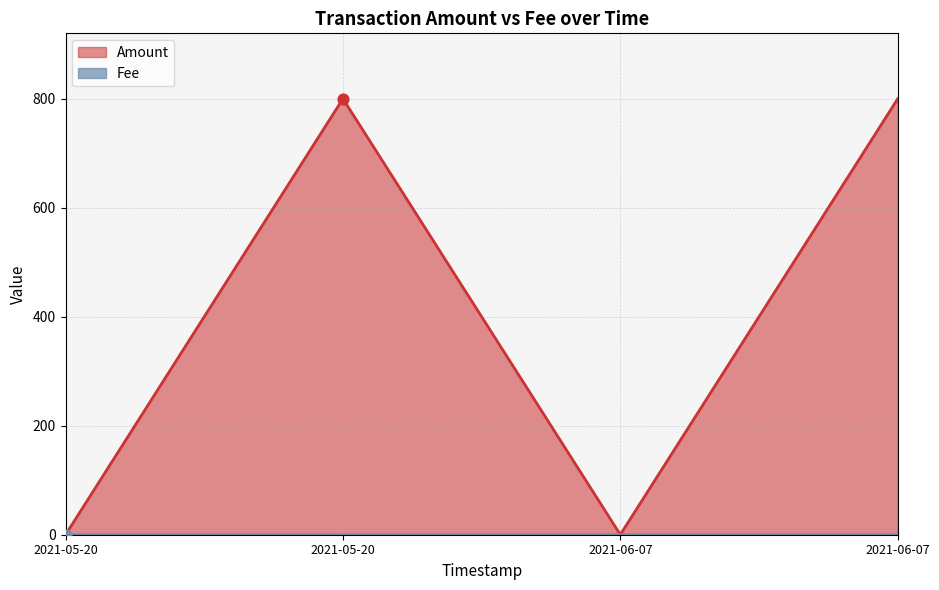

How many lines are shown in the chart?

2